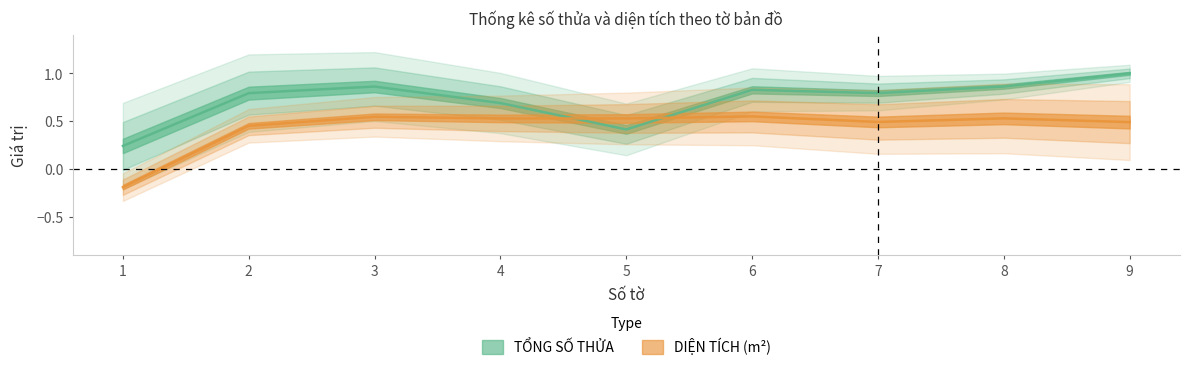

Count the number of categories in the chart.

9